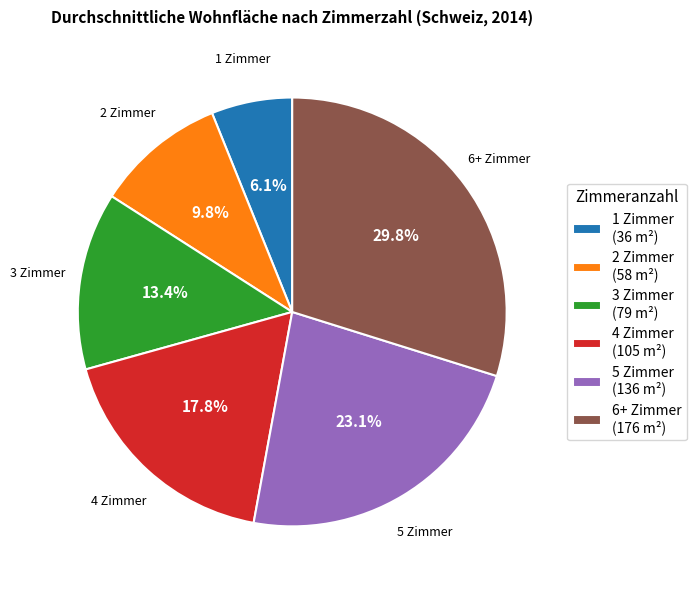

How much of the chart is everything except 4 Zimmer?

82.2%